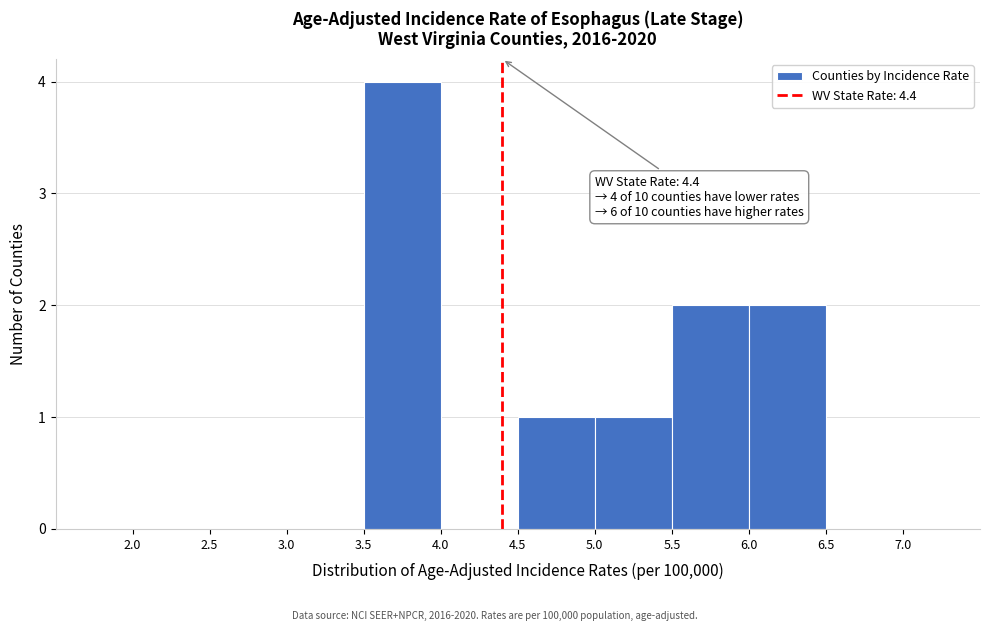

Over which range of the x-axis is the bar tallest?

3.5 to 4.0